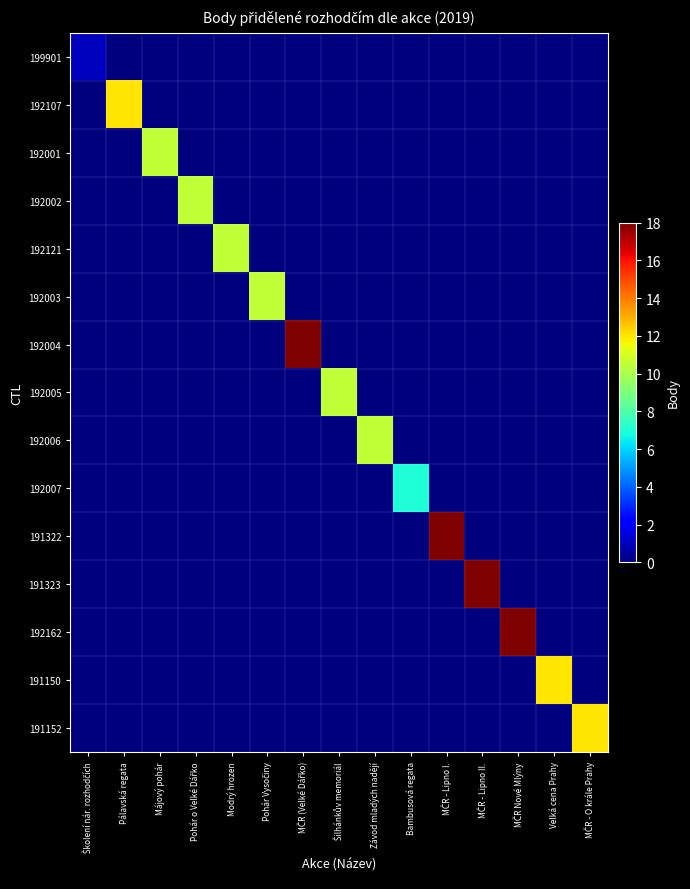

Count the number of data series in this chart.

15